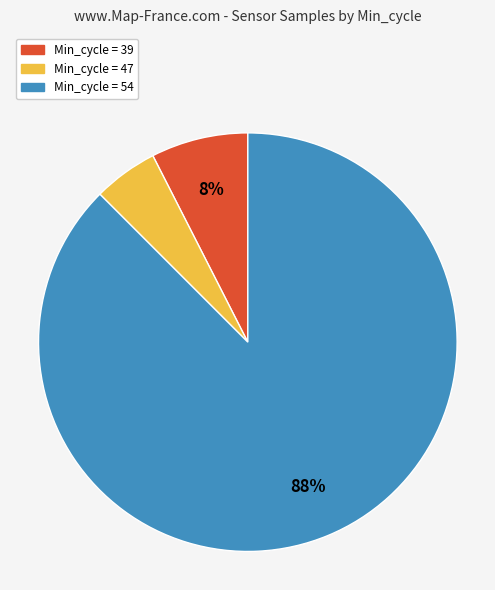

To the nearest percent, what is the average slice percentage?

33%